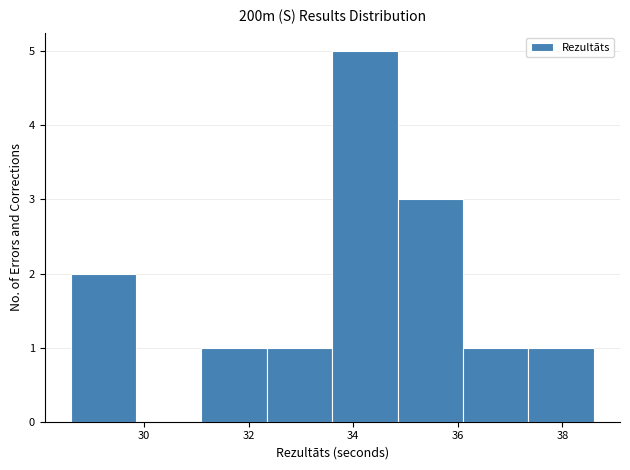

Which range on the x-axis has the tallest bar?

33.60 to 34.85